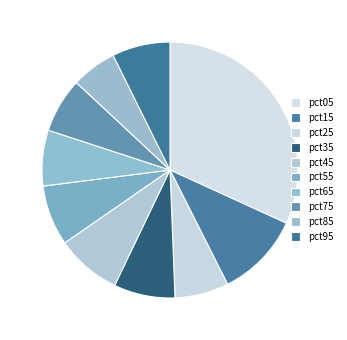

How much of the chart is everything except pct65?

93.0%